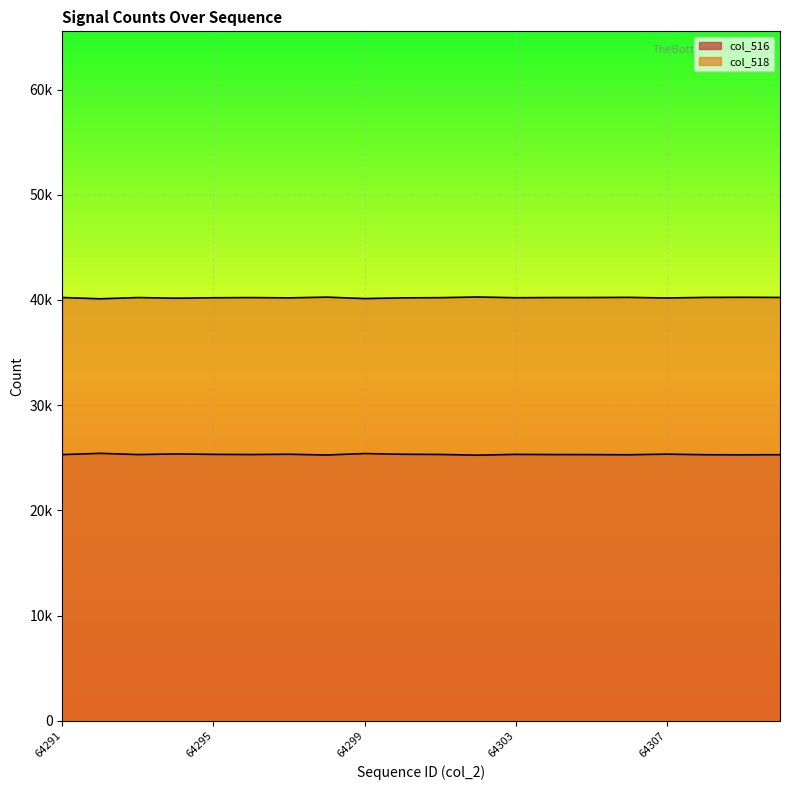

What is the value of the col_518 line point at the 18th from the left?

40243